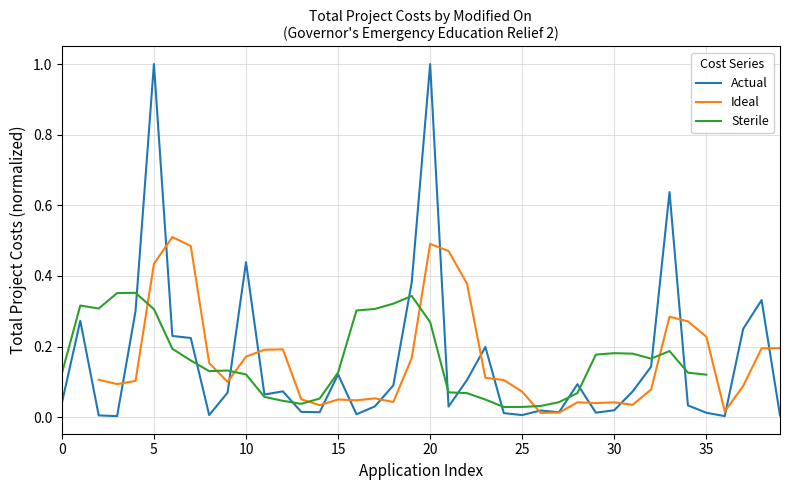

At how many categories does at least one series exceed 0?

40